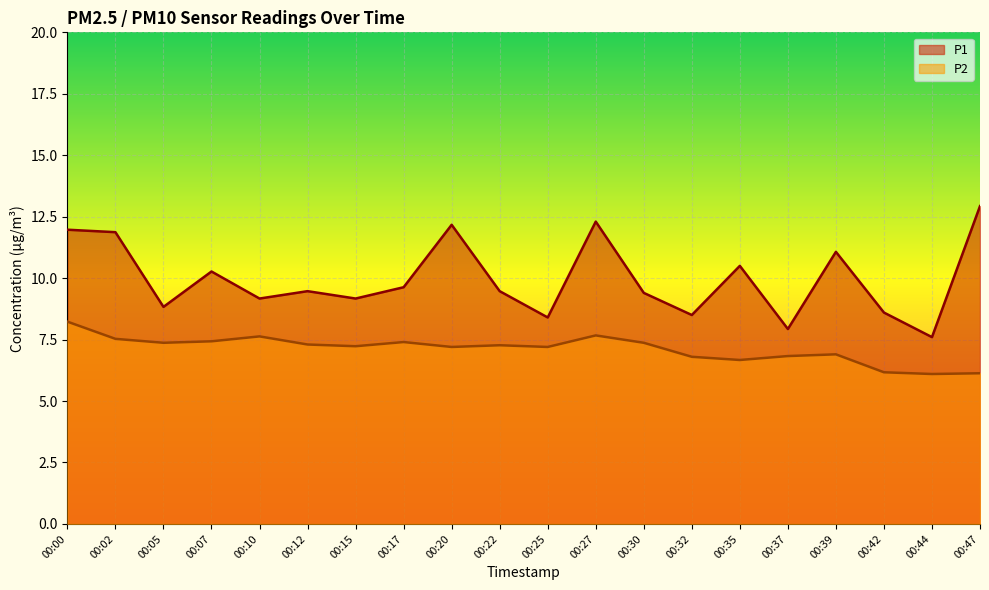

True or false: P2 and P1 cross at least once.

False